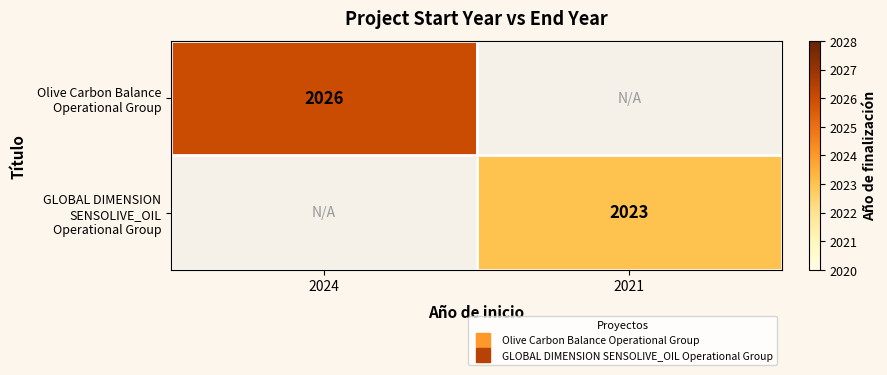

Is the value of GLOBAL DIMENSION SENSOLIVE_OIL Operational Group at 2024 greater than the value of Olive Carbon Balance Operational Group at 2024?

No